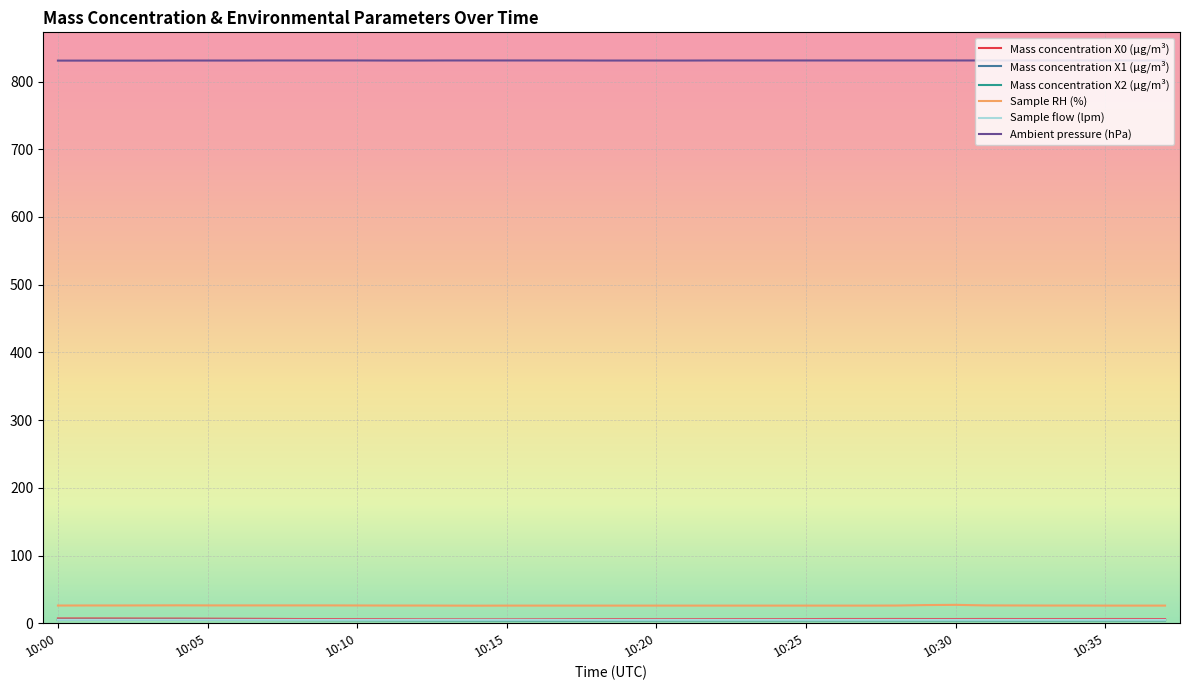

True or false: Ambient pressure (hPa) and Sample RH (%) intersect in this chart.

False